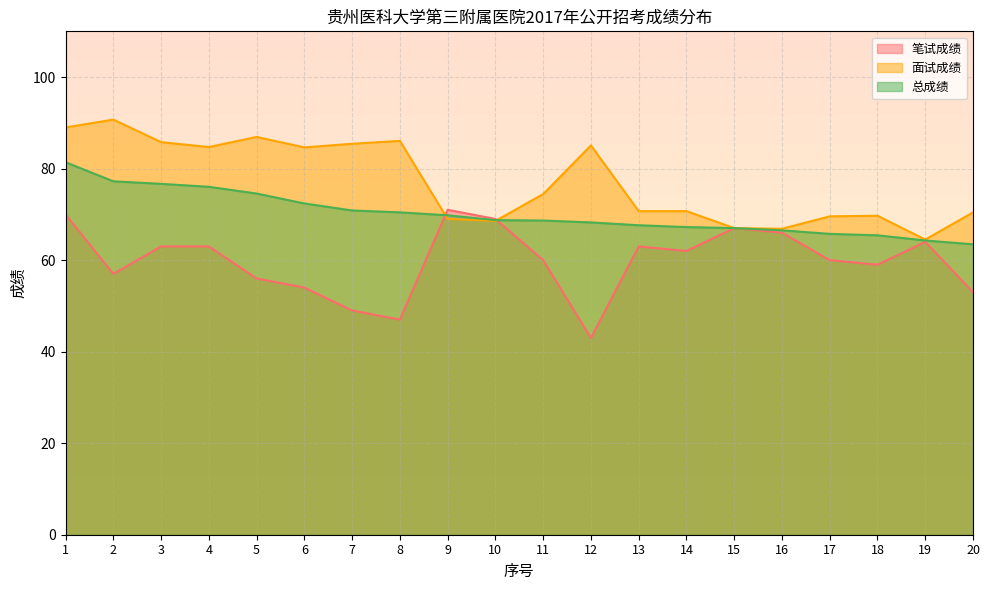

At which category is the sum across all series the highest?

1